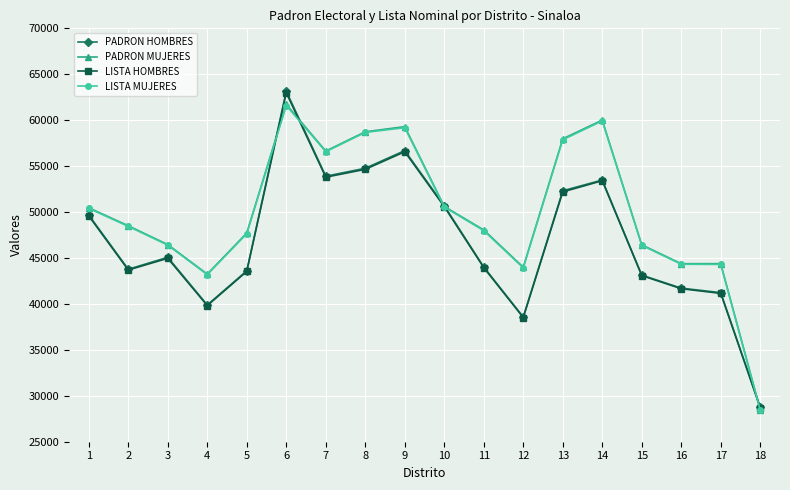

True or false: LISTA HOMBRES has a value of 49576 at 1.

True